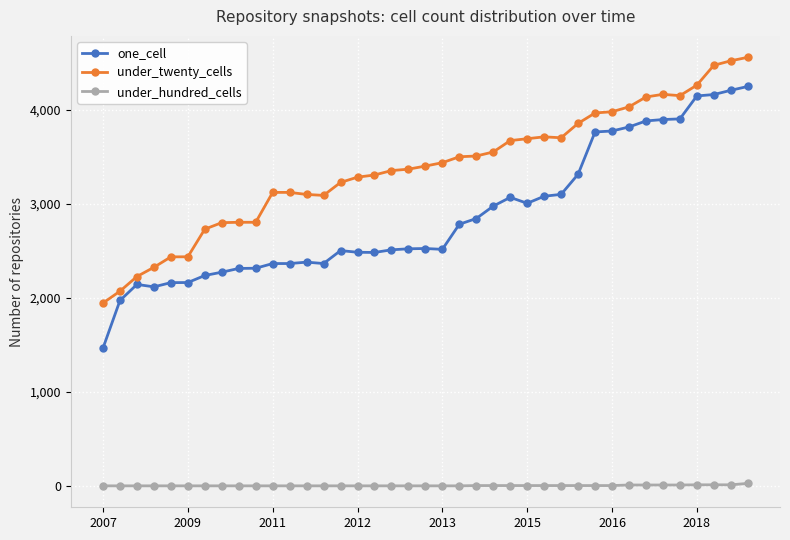

Rank the series by their maximum value, from lowest to highest.

under_hundred_cells, one_cell, under_twenty_cells